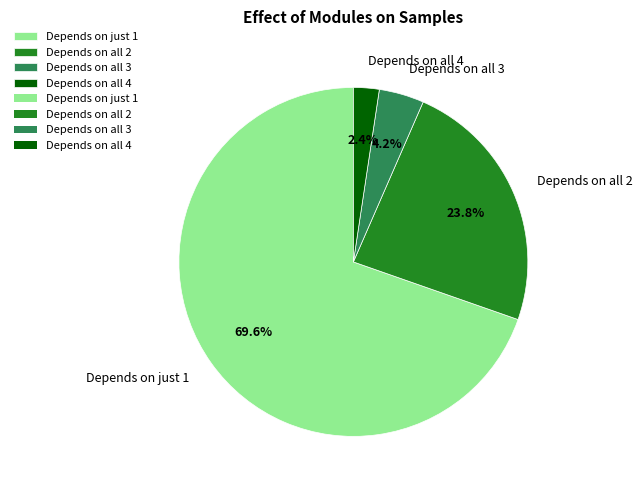

How many slices are in this pie chart?

4